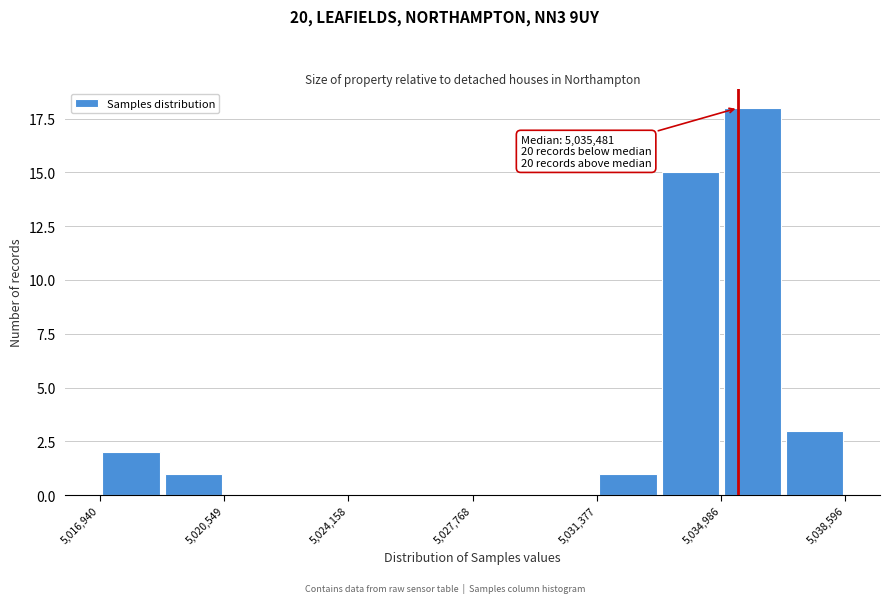

Read against the x-axis, roughly where is the centre of the tallest bar?

5036000